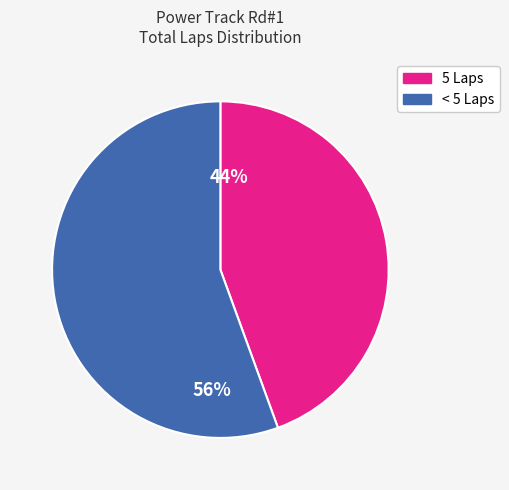

Is there any slice that represents more than half of the pie?

Yes